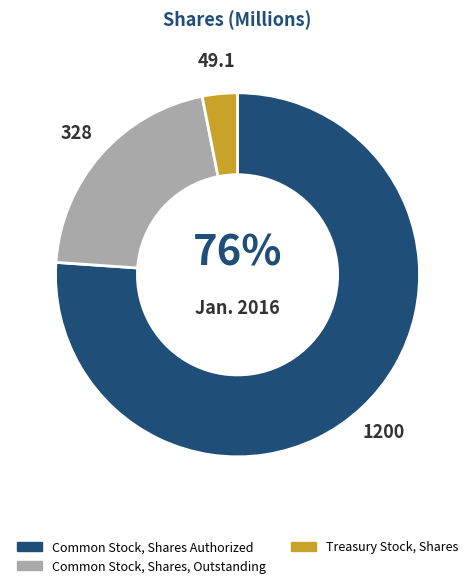

To the nearest percent, what is the average slice percentage?

33%